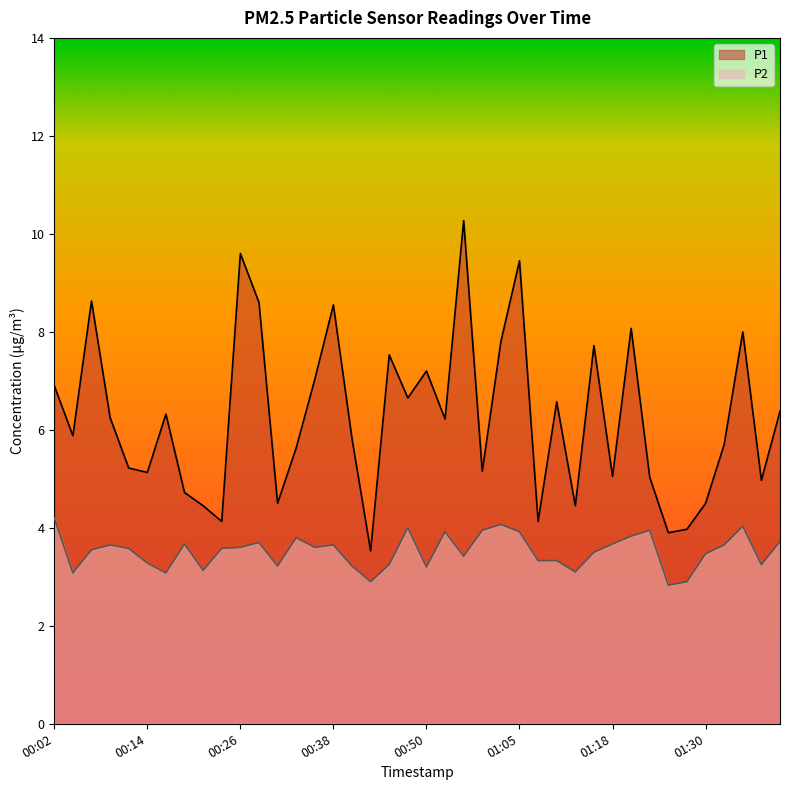

What is the spread (max minus min) of values at 00:14?

1.9